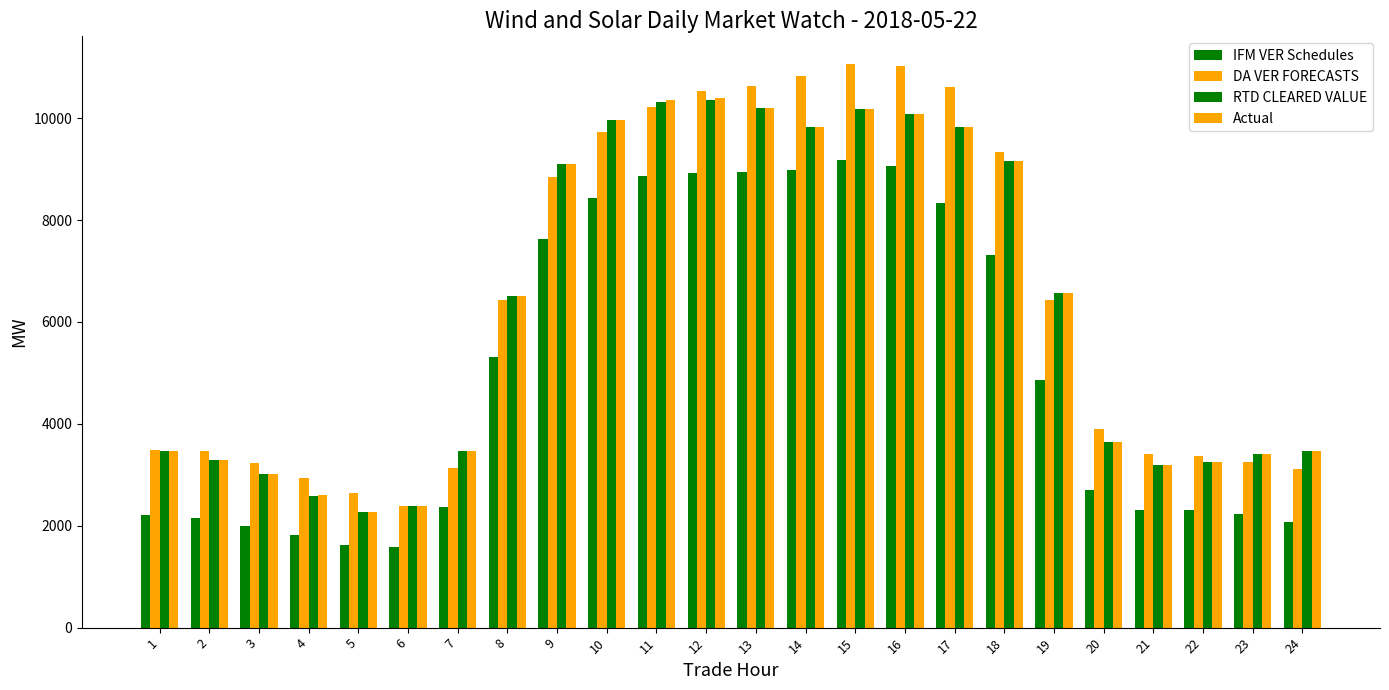

The value of DA VER FORECASTS at 4 is 2940.8. True or false?

True